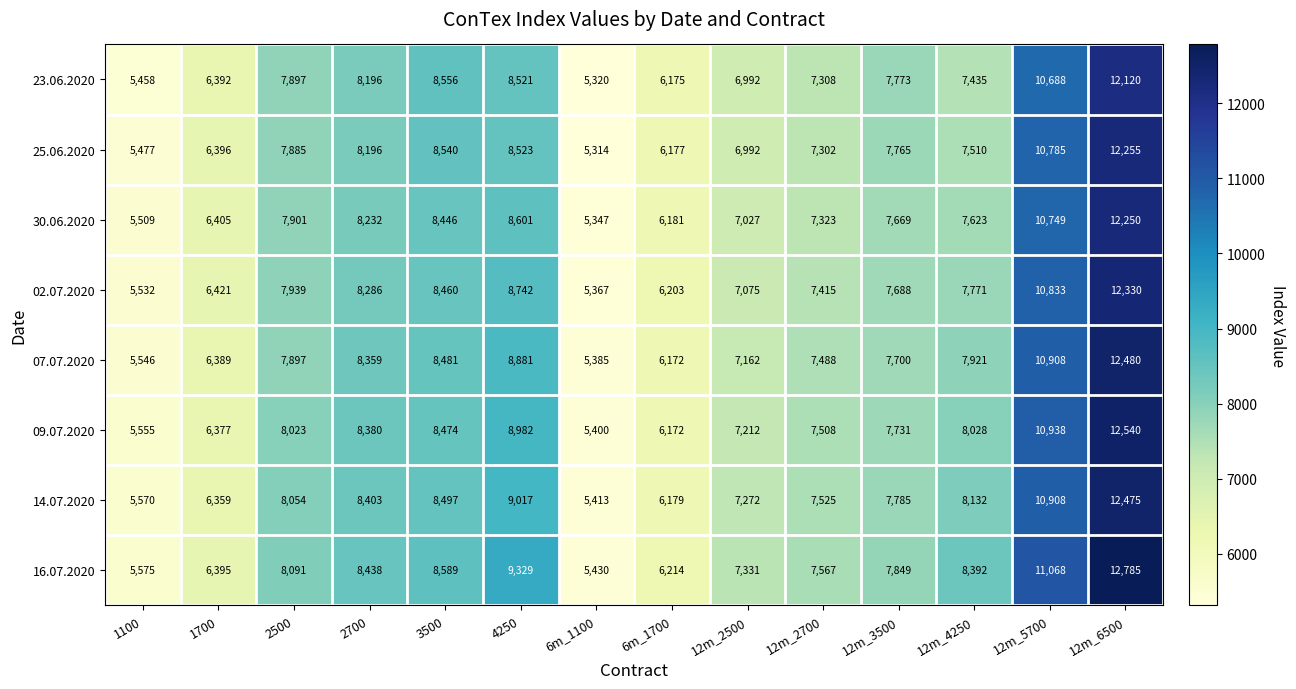

What is the minimum value for 16.07.2020?

5430